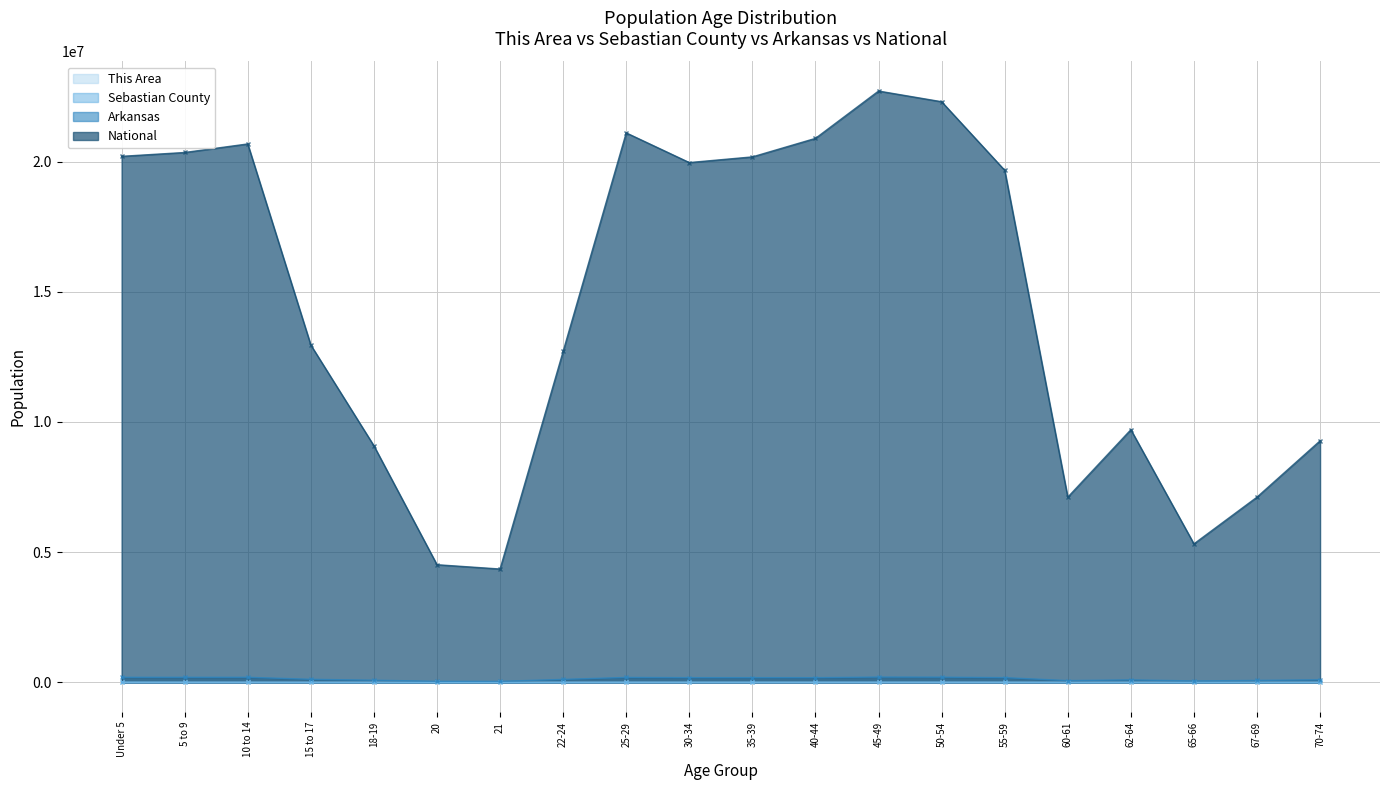

What is the sum of all Arkansas values?

2730539